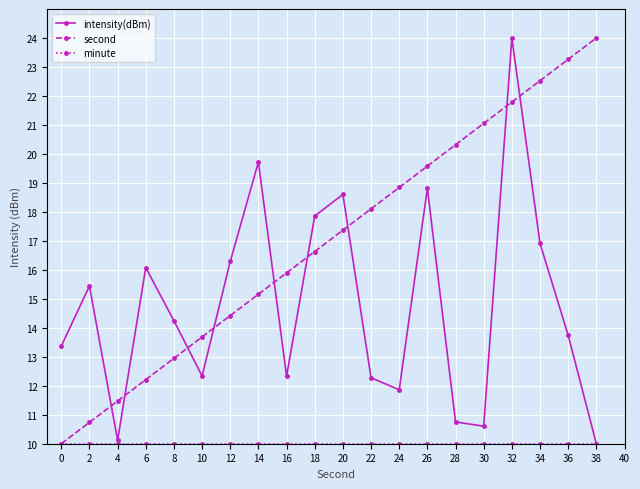

Between 14 and 32, which series saw the biggest shift?

second